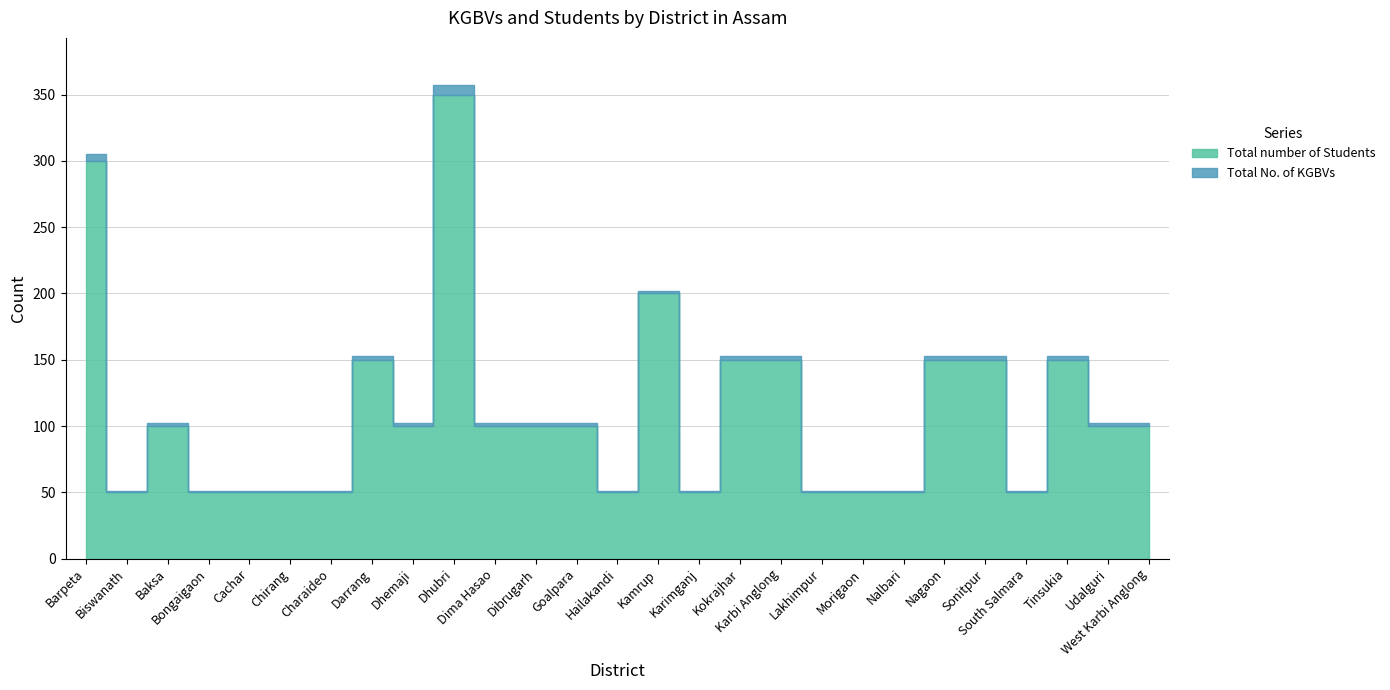

At how many categories does at least one series exceed 349?

1